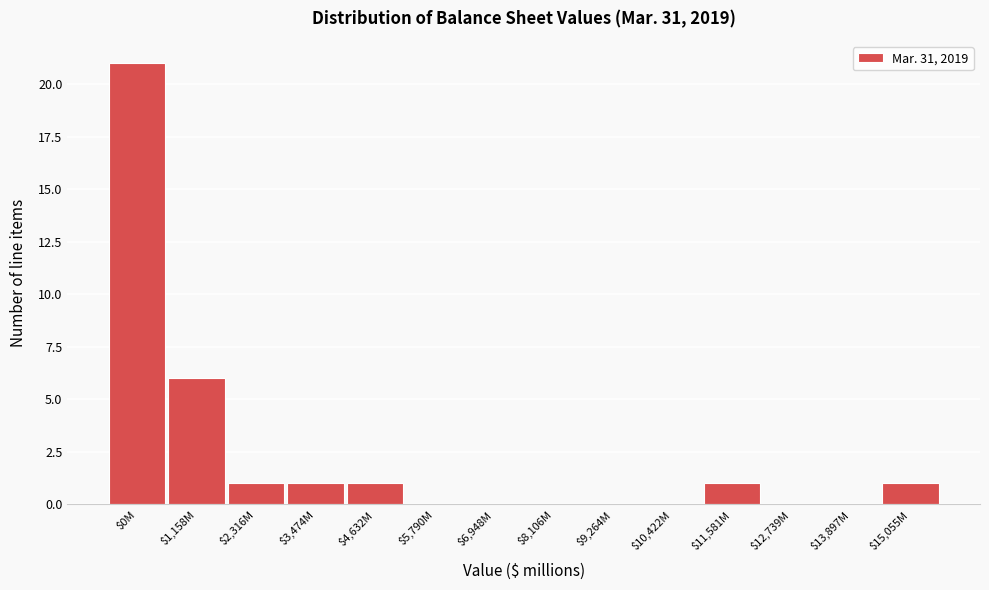

At which label is the value closest to 10?

$1,158M